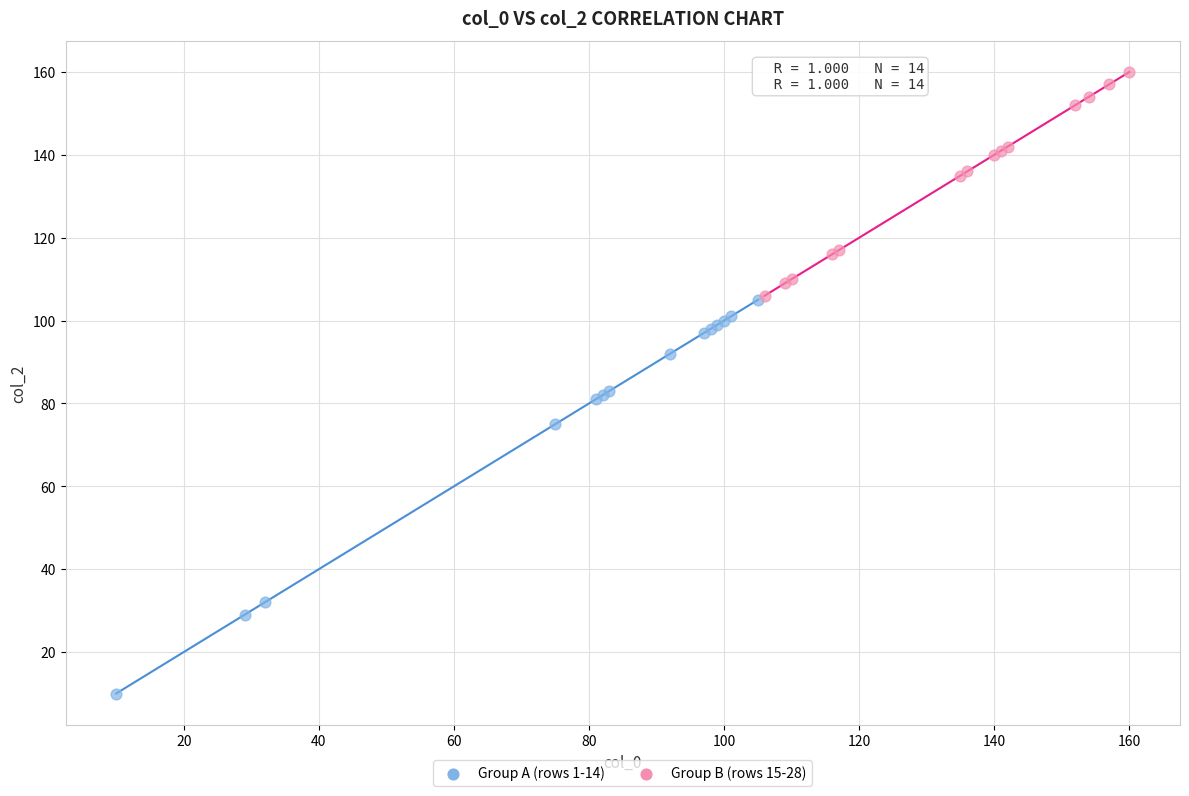

Which series reaches the maximum Y coordinate?

Group B (rows 15-28)